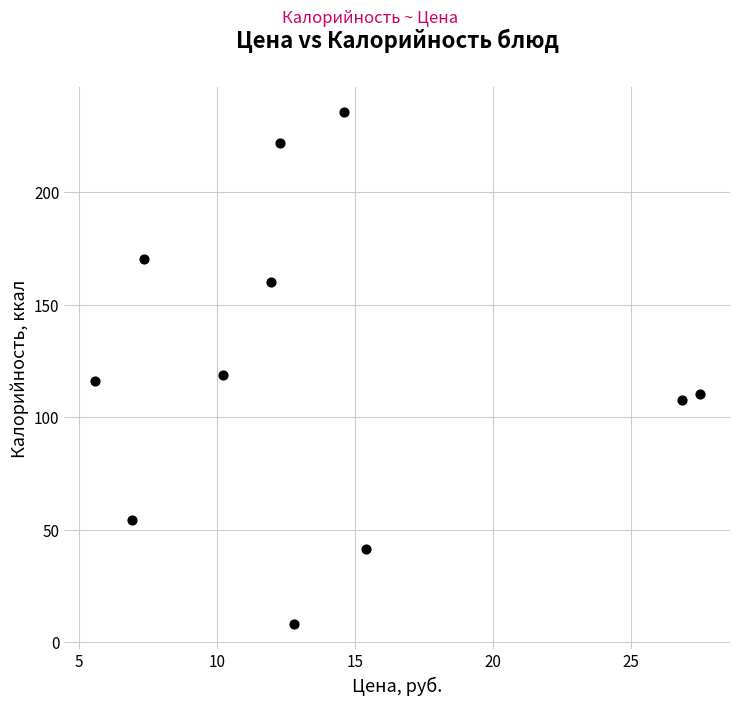

What is the average Y value?

122.3